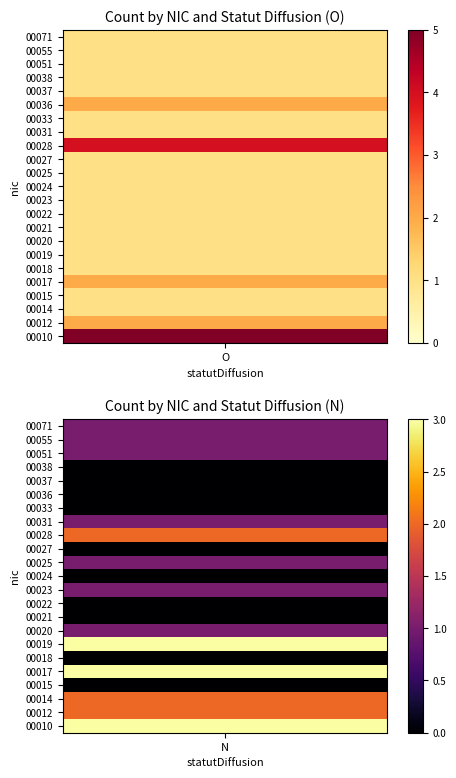

List the labels in order of 00038 value, largest first.

O, N